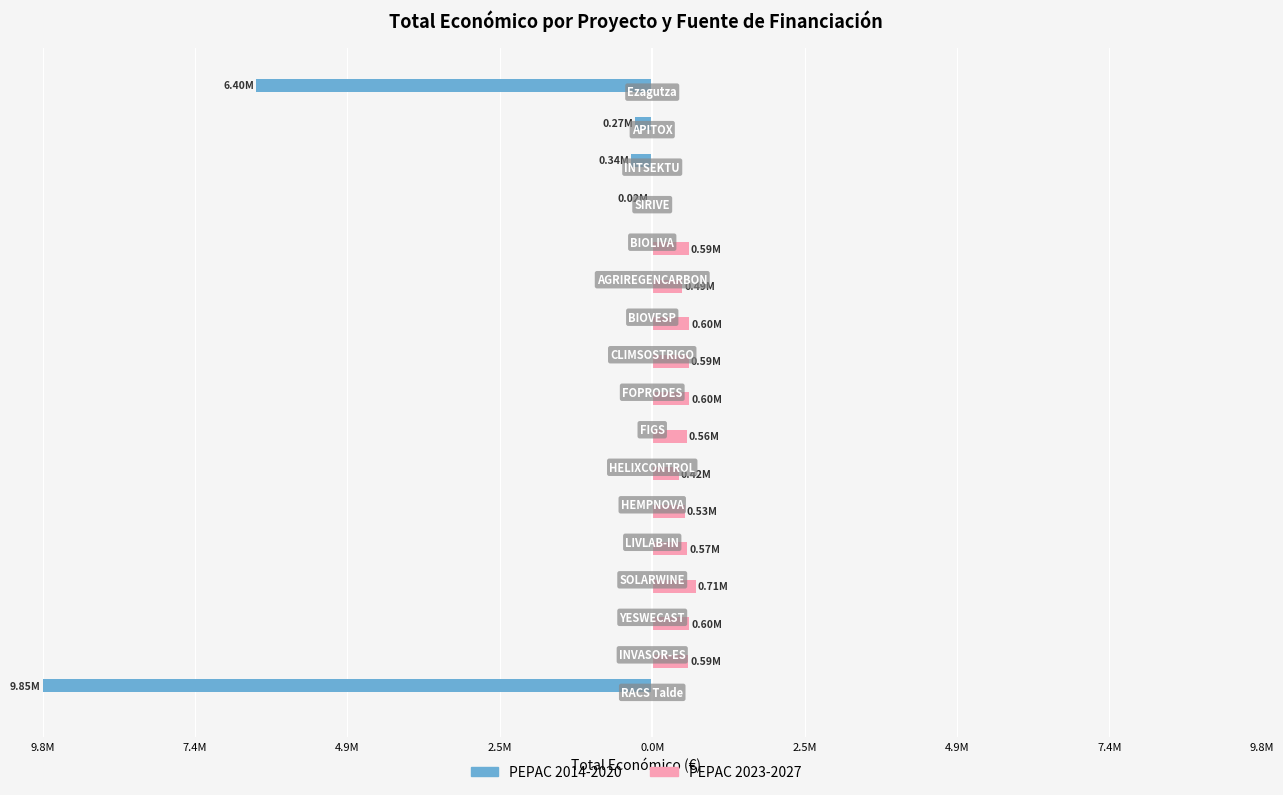

What are all the series names shown in the legend?

PEPAC 2014-2020, PEPAC 2023-2027